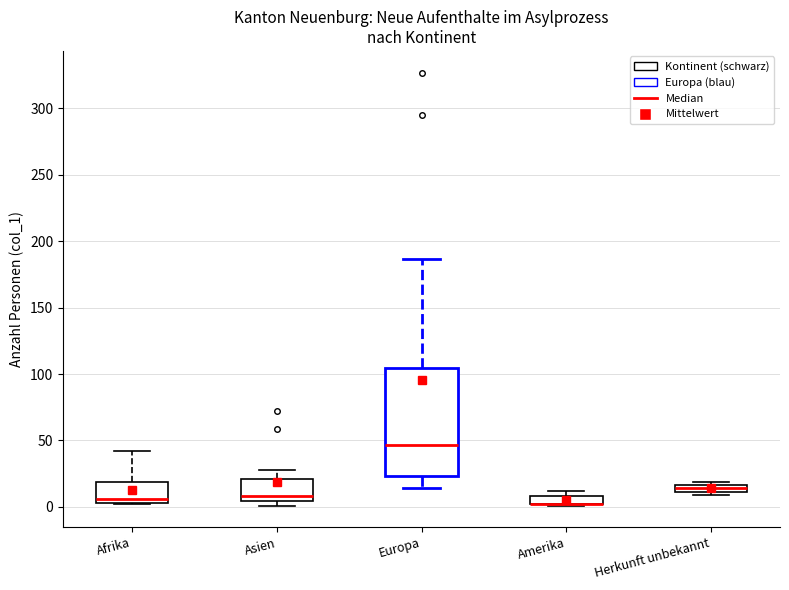

Comparing the boxes themselves (not the whiskers), which one is the tallest?

Europa